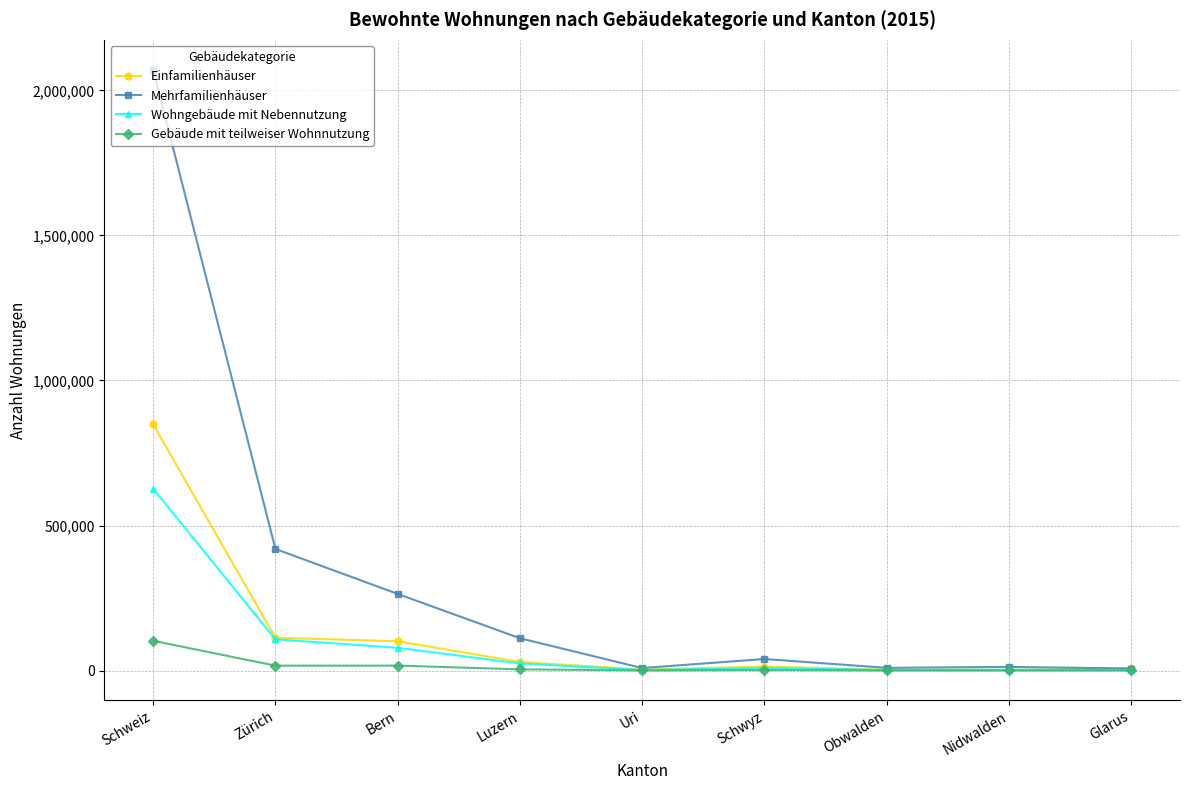

Where does the Gebäude mit teilweiser Wohnnutzung series first go above 1957?

Schweiz